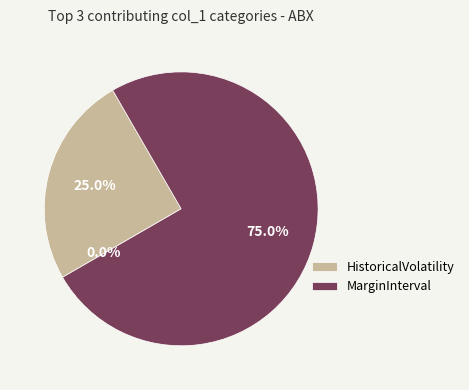

Do HistoricalVolatility and LiquidityPremium together represent more than half of the pie?

No